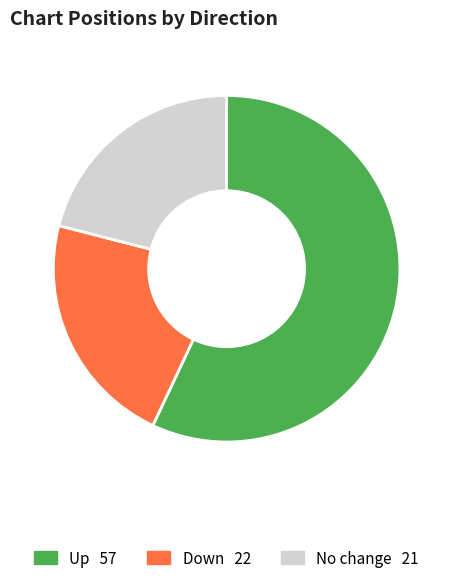

Does any single category account for the majority?

Yes